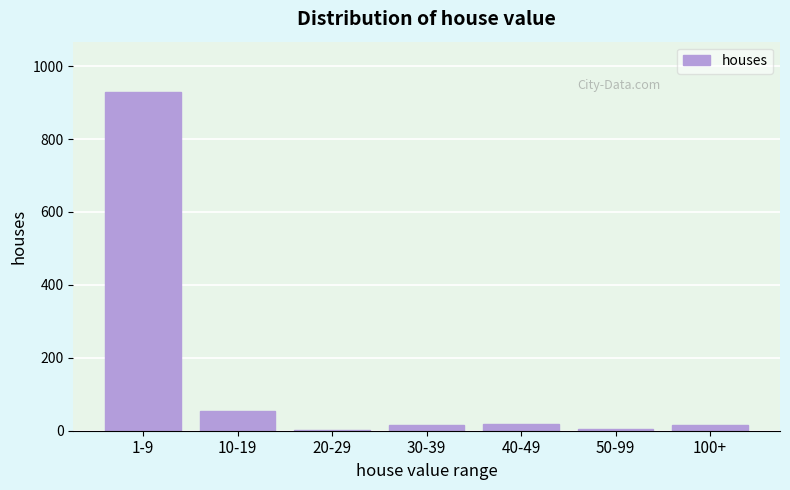

At which label is the value closest to 465?

10-19